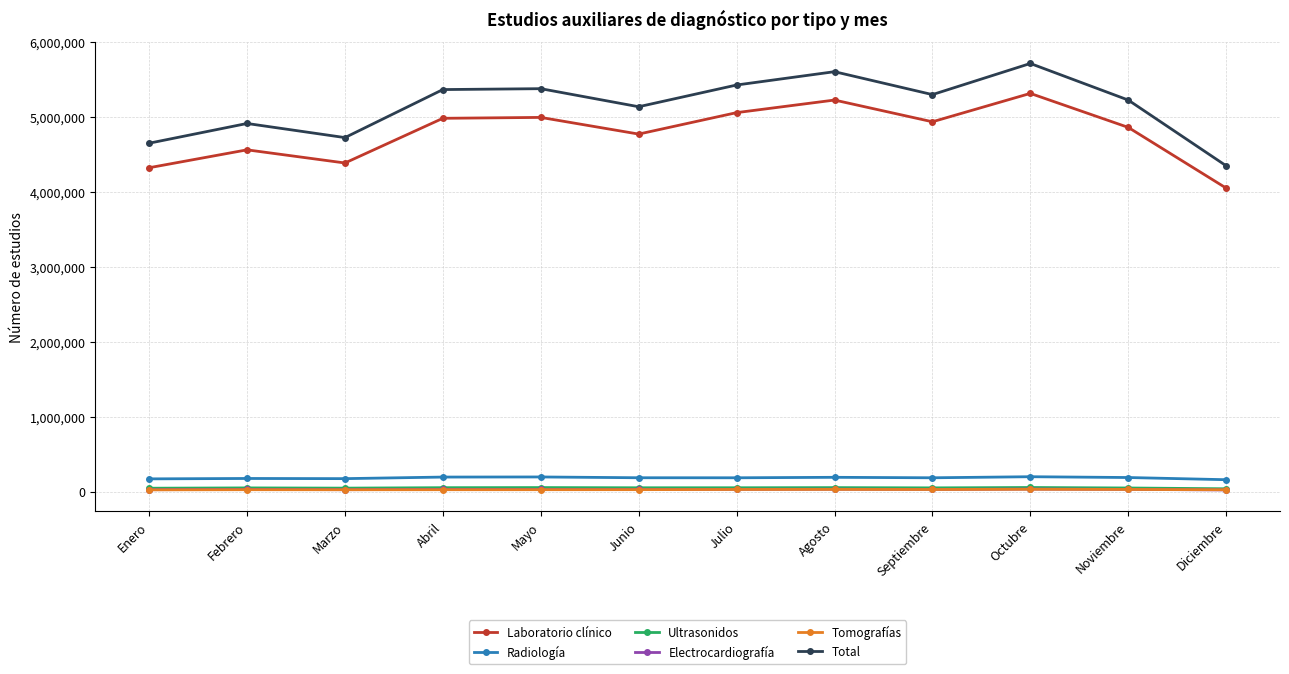

Is the value of Laboratorio clínico at Abril greater than the value of Tomografías at Agosto?

Yes